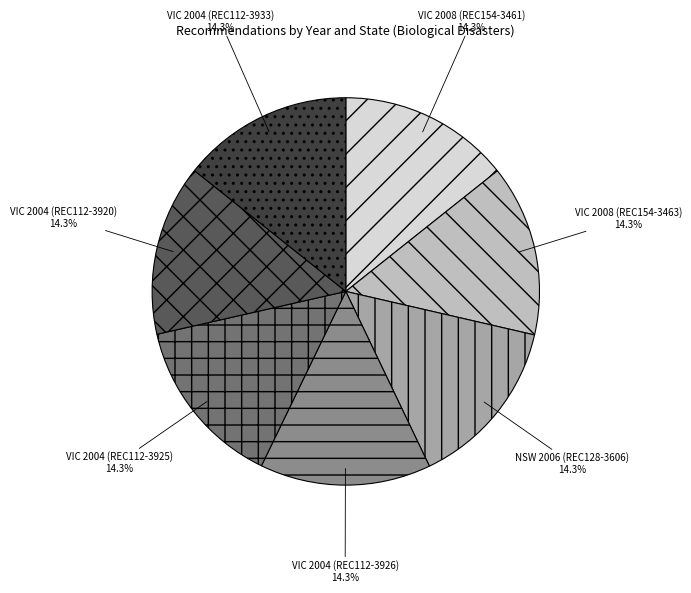

What portion of the pie excludes VIC 2008 (REC154-3461)?

85.7%